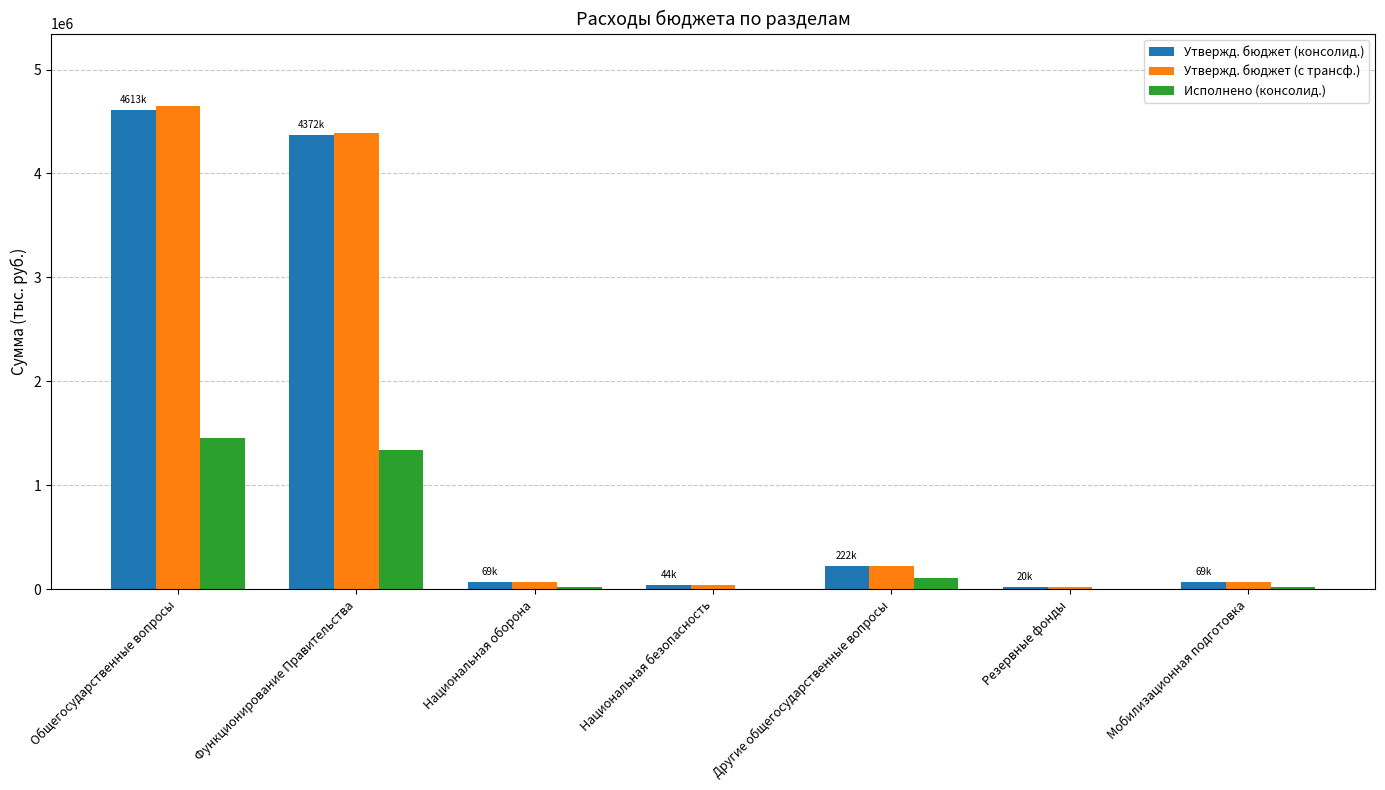

The value of Утвержд. бюджет (консолид.) at Функционирование Правительства is 4371700.0. True or false?

True